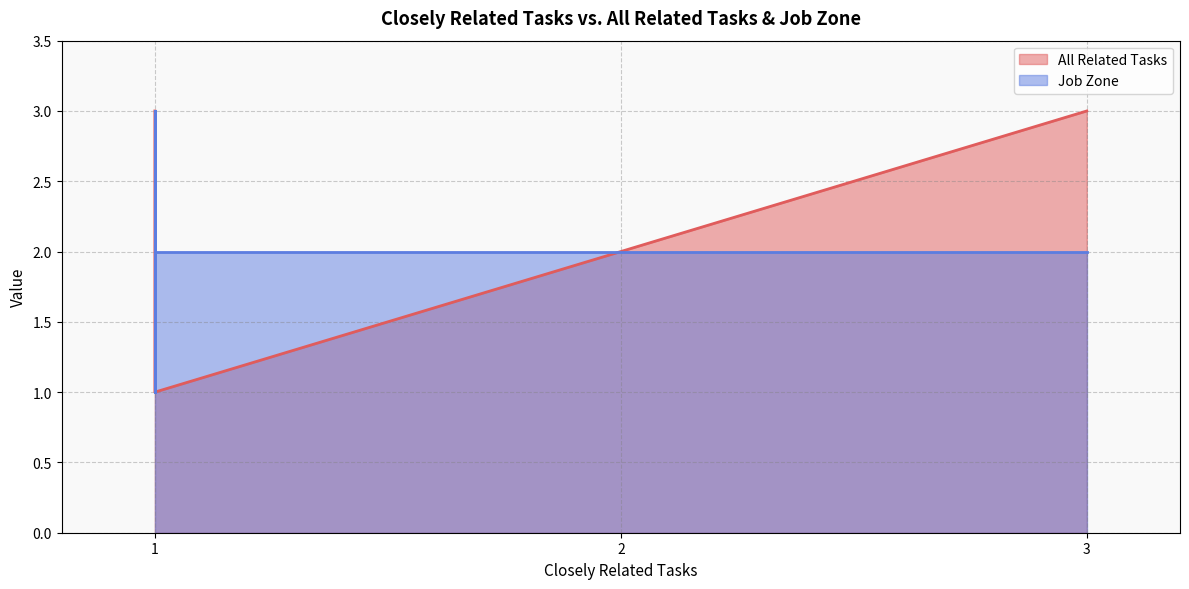

What are all the series names shown in the legend?

All Related Tasks, Job Zone